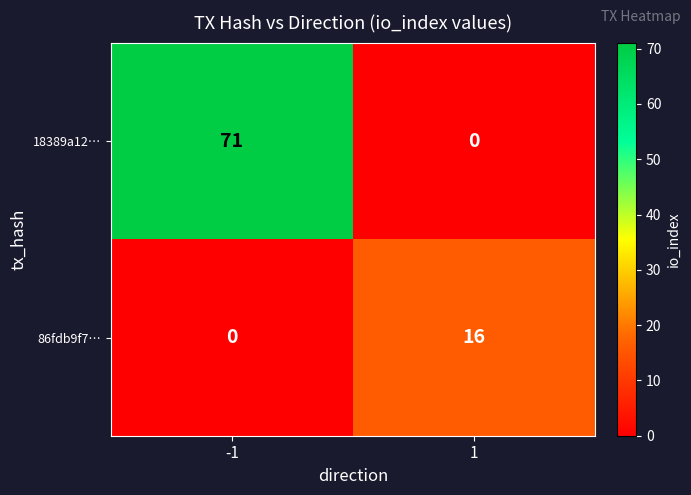

Which series has the widest spread of values?

18389a12…